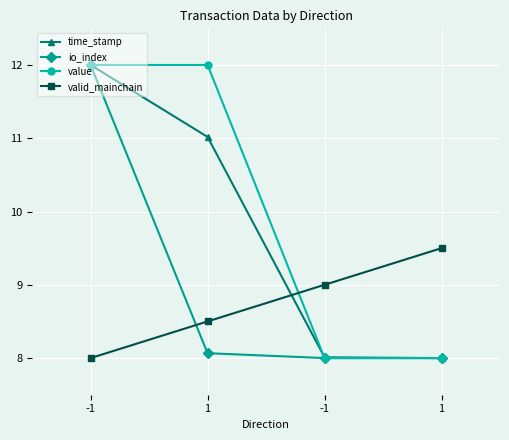

How many data points does each series have?

4